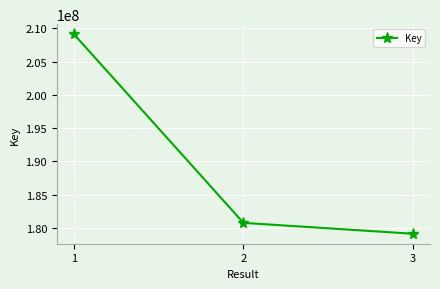

Approximately how many times larger is the value at 3 compared to 2?

1.0